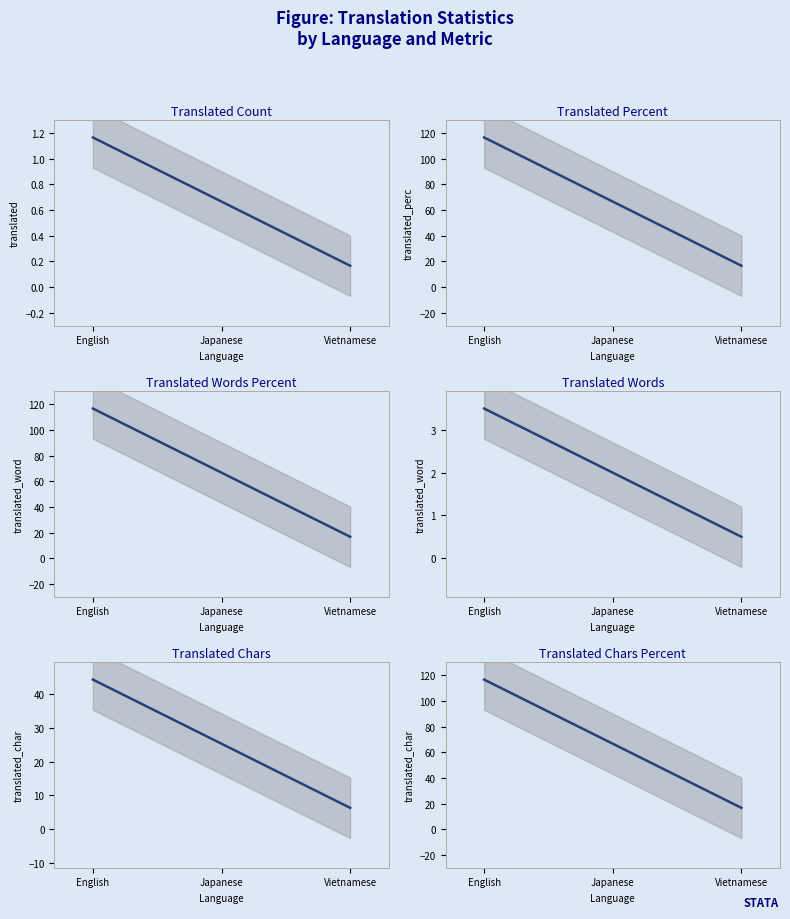

What is the spread (max minus min) of values at English?

115.5